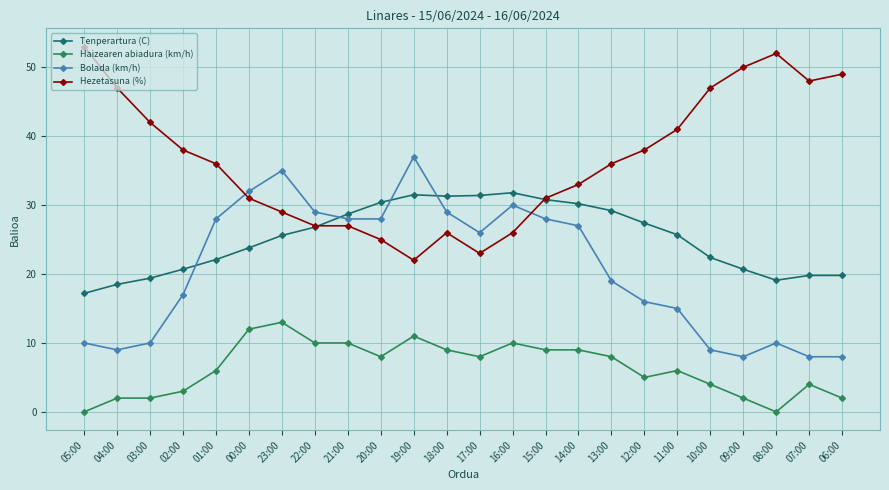

List the series in order of their peak value, highest first.

Hezetasuna (%), Bolada (km/h), Tenperartura (C), Haizearen abiadura (km/h)